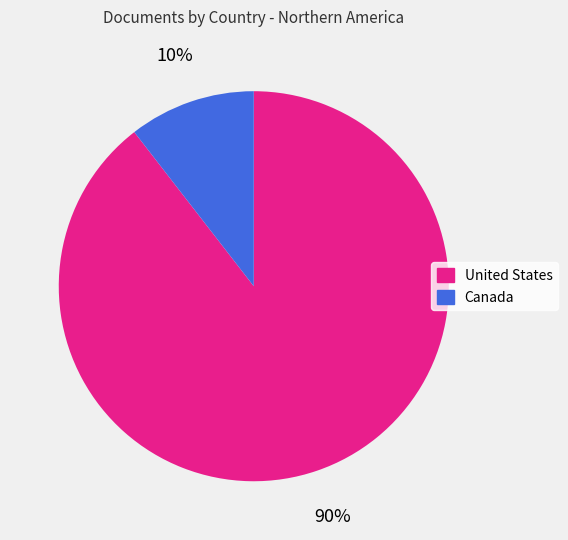

What percentage is the United States slice, to the nearest percent?

90%